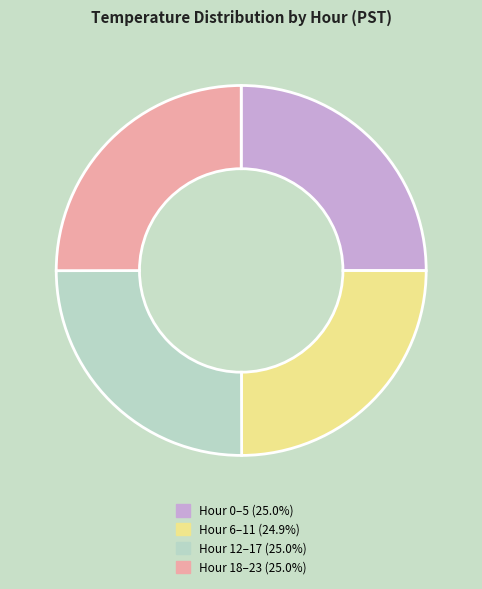

Is there a majority slice in this chart?

No